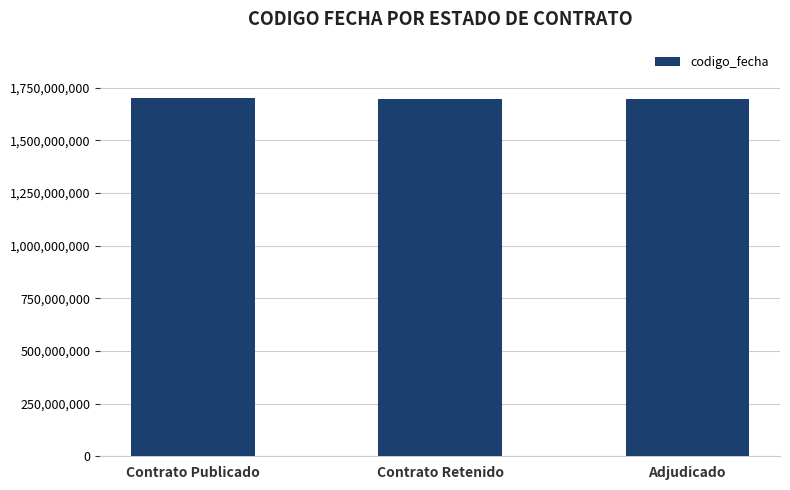

Read the value at Contrato Publicado.

1699963476